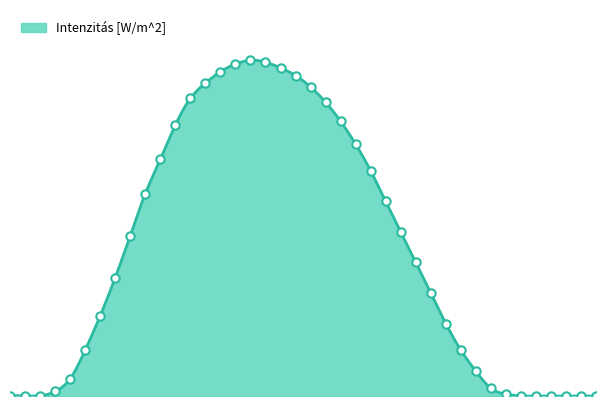

How many lines are shown in the chart?

1